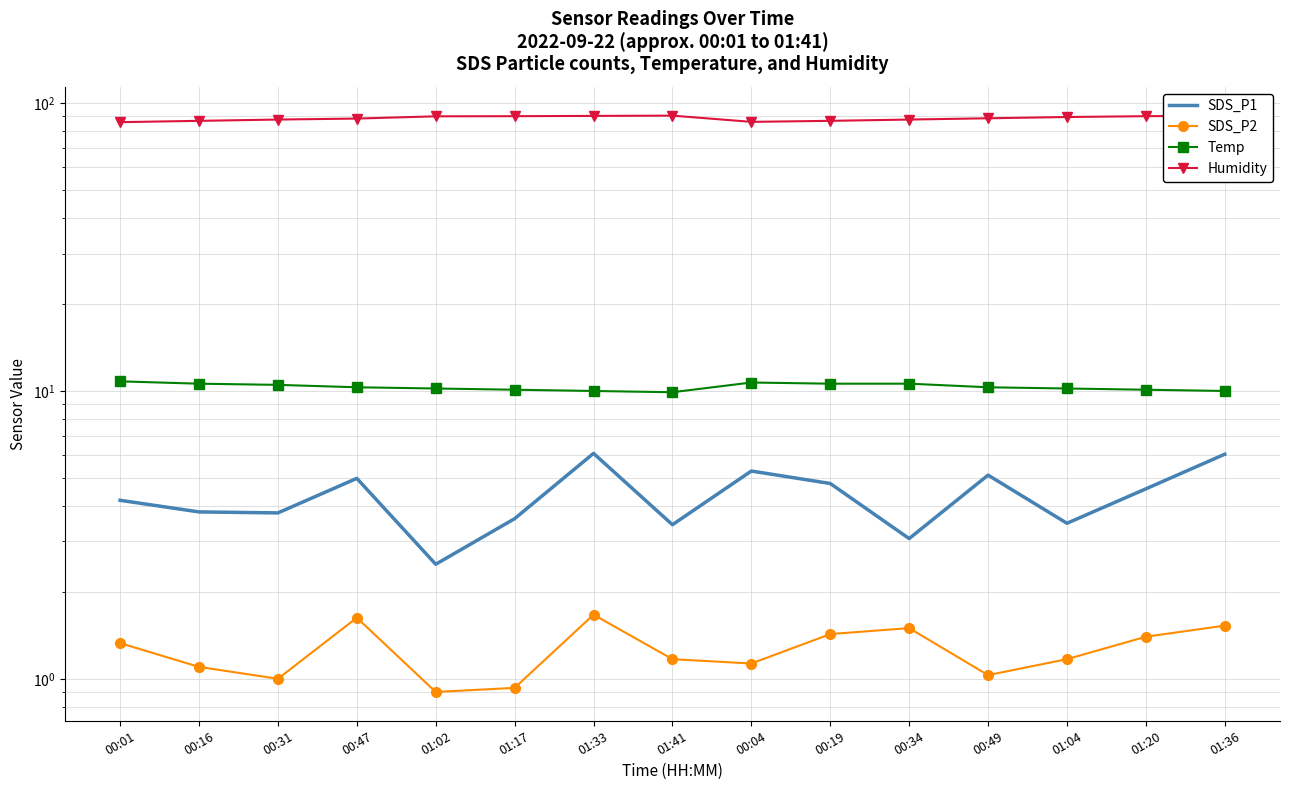

True or false: SDS_P2 and SDS_P1 cross at least once.

False